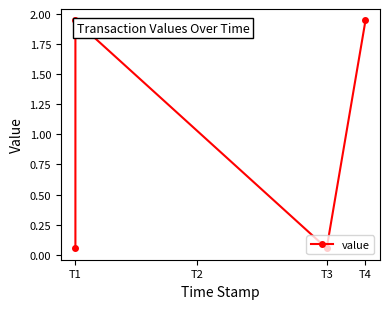

How many values exceed 1?

2